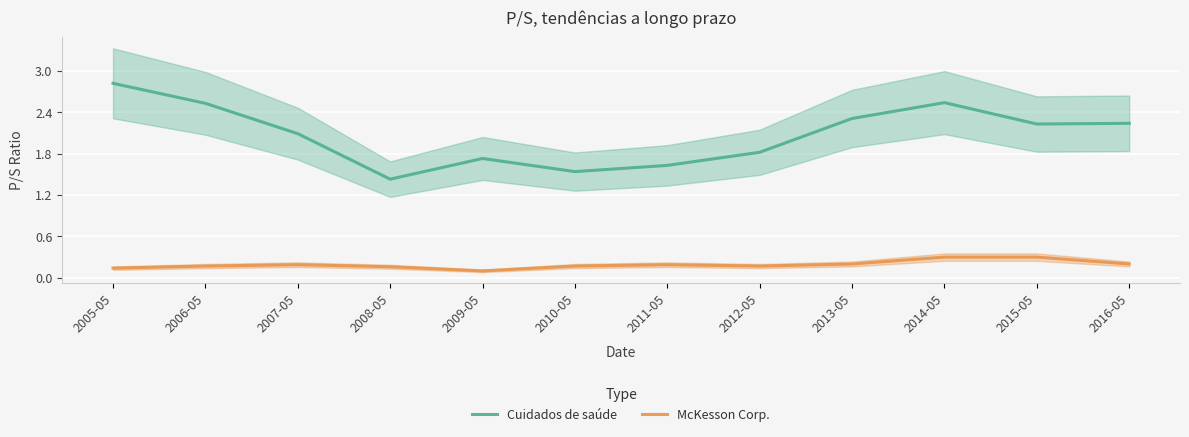

At which category does Cuidados de saúde reach its first local peak?

2009-05